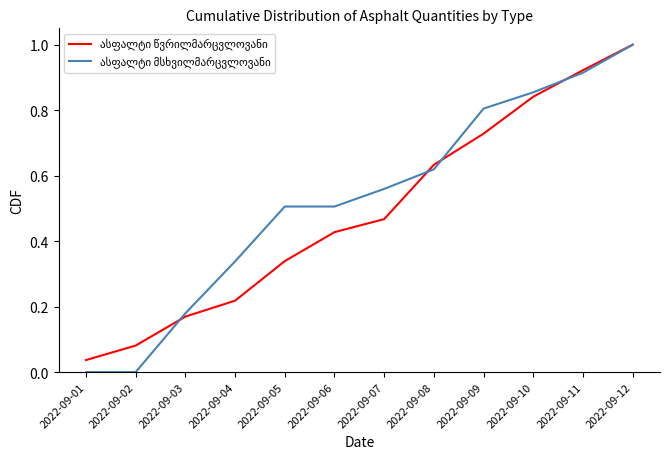

At which category does the chart reach its peak across all series?

2022-09-12